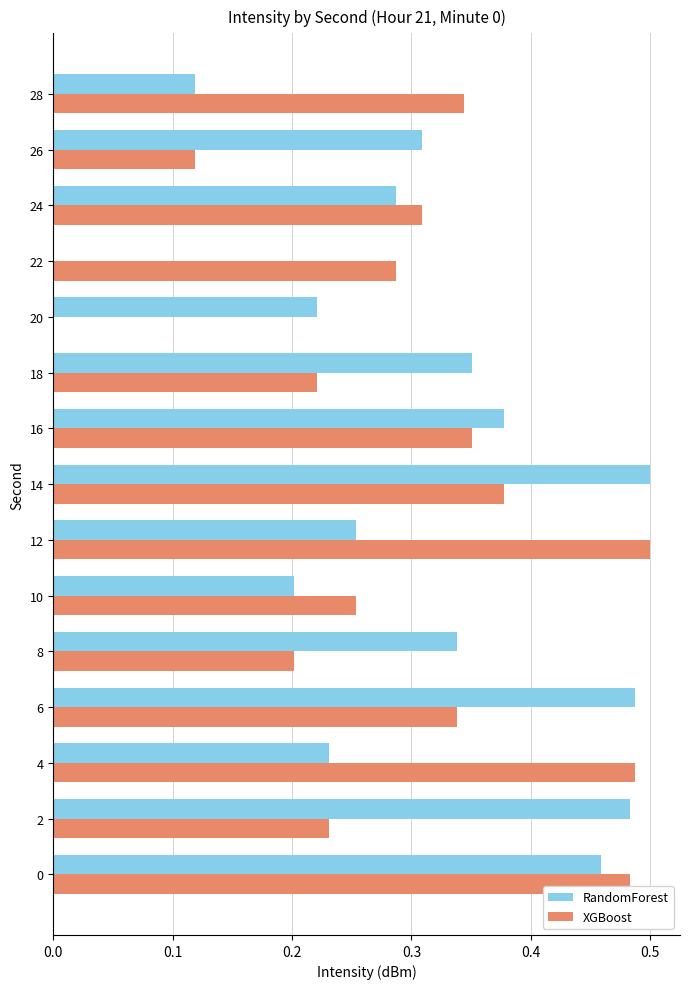

How many distinct data groups are displayed?

2